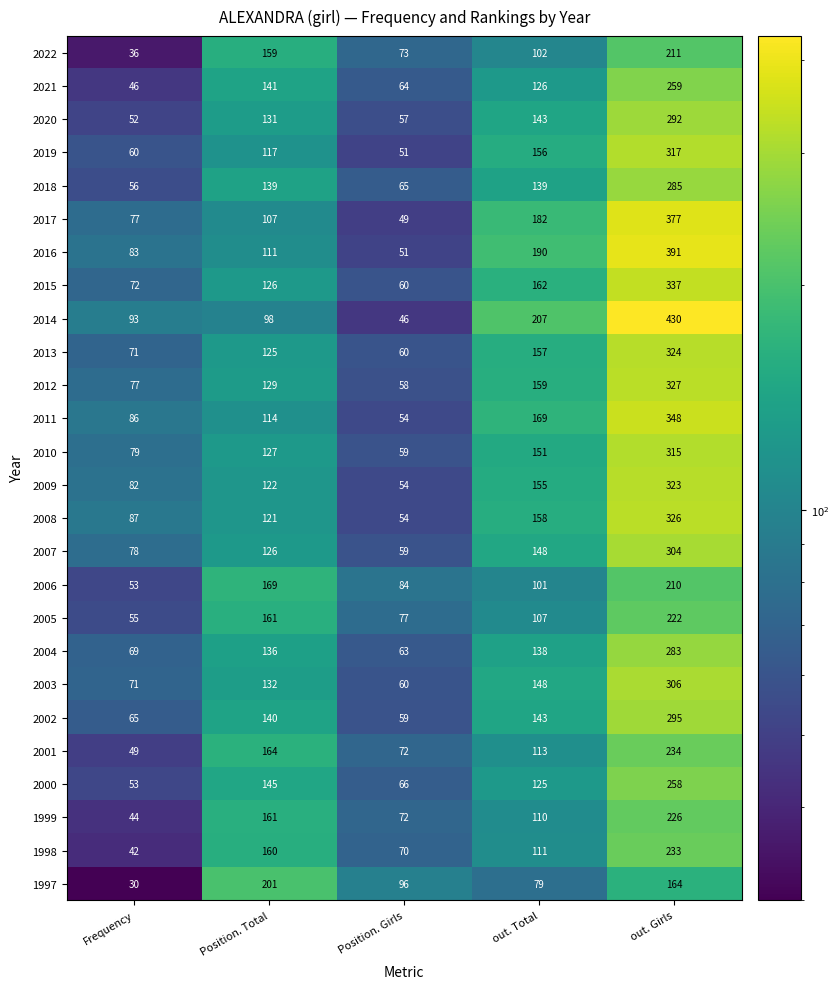

What is the spread (max minus min) of values at out. Total?

128